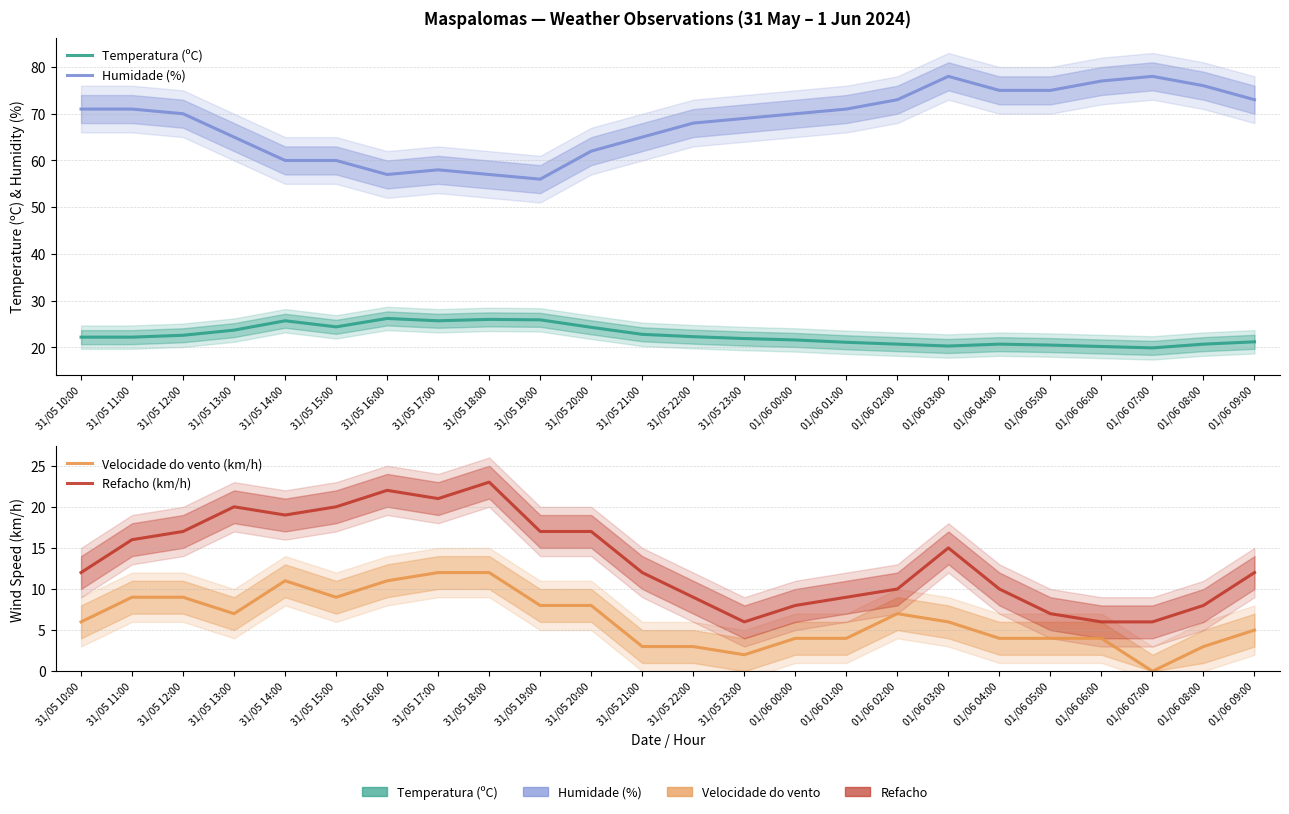

Is this an area chart (filled region under the line)?

No